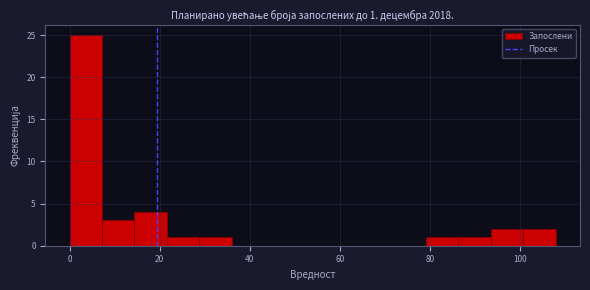

Read against the x-axis, roughly where is the centre of the tallest bar?

4